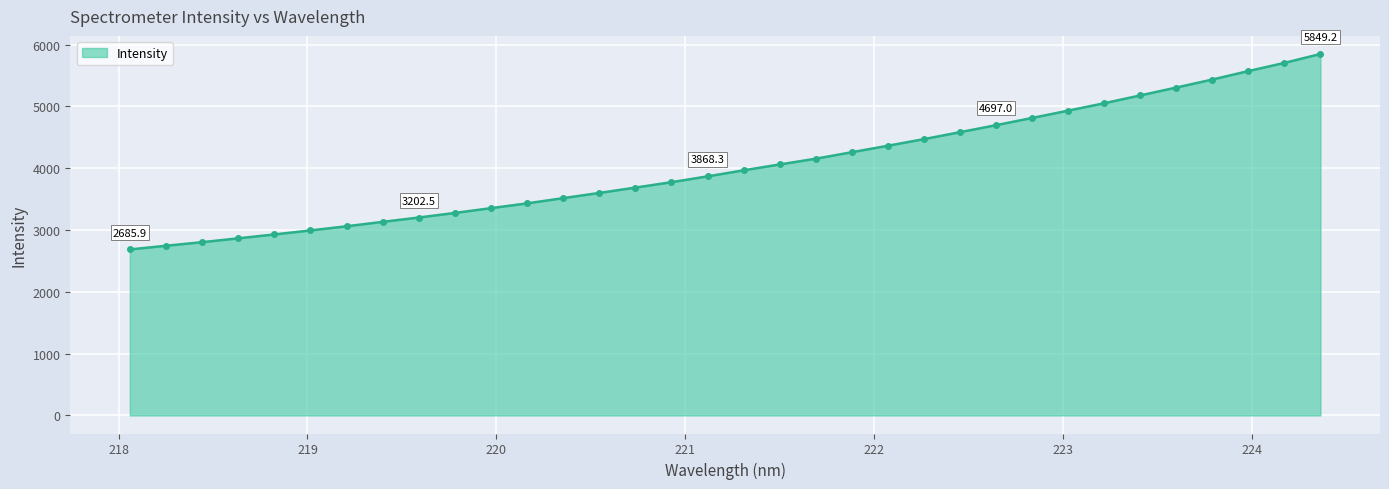

What is the maximum value shown in the chart?

5849.2